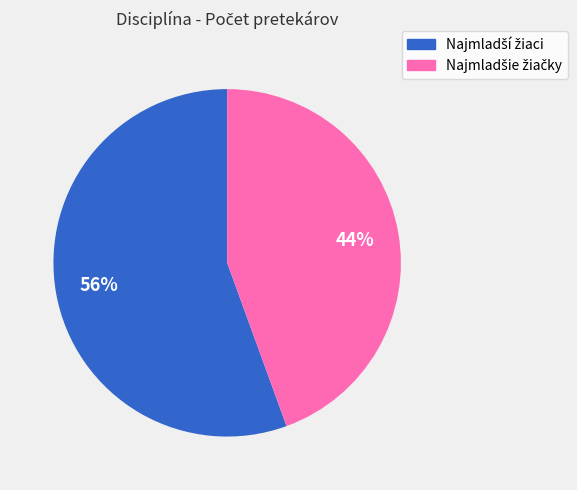

Is there any slice that represents more than half of the pie?

Yes